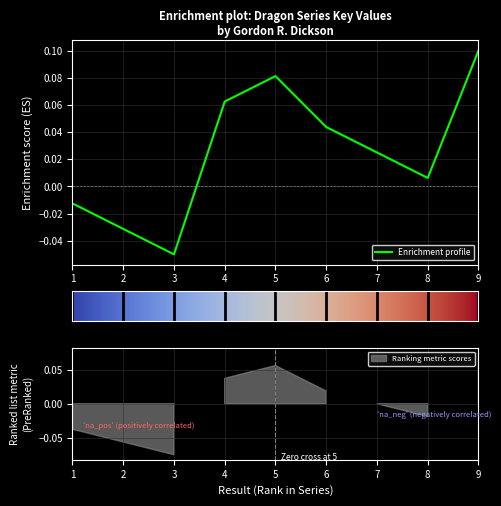

What is the difference between the maximum and minimum values?

0.1